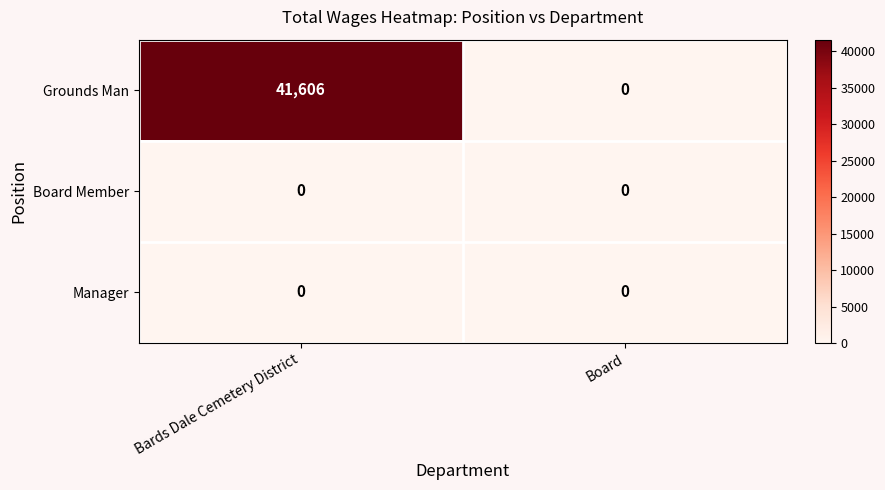

Which series changed the most between Bards Dale Cemetery District and Board?

Grounds Man